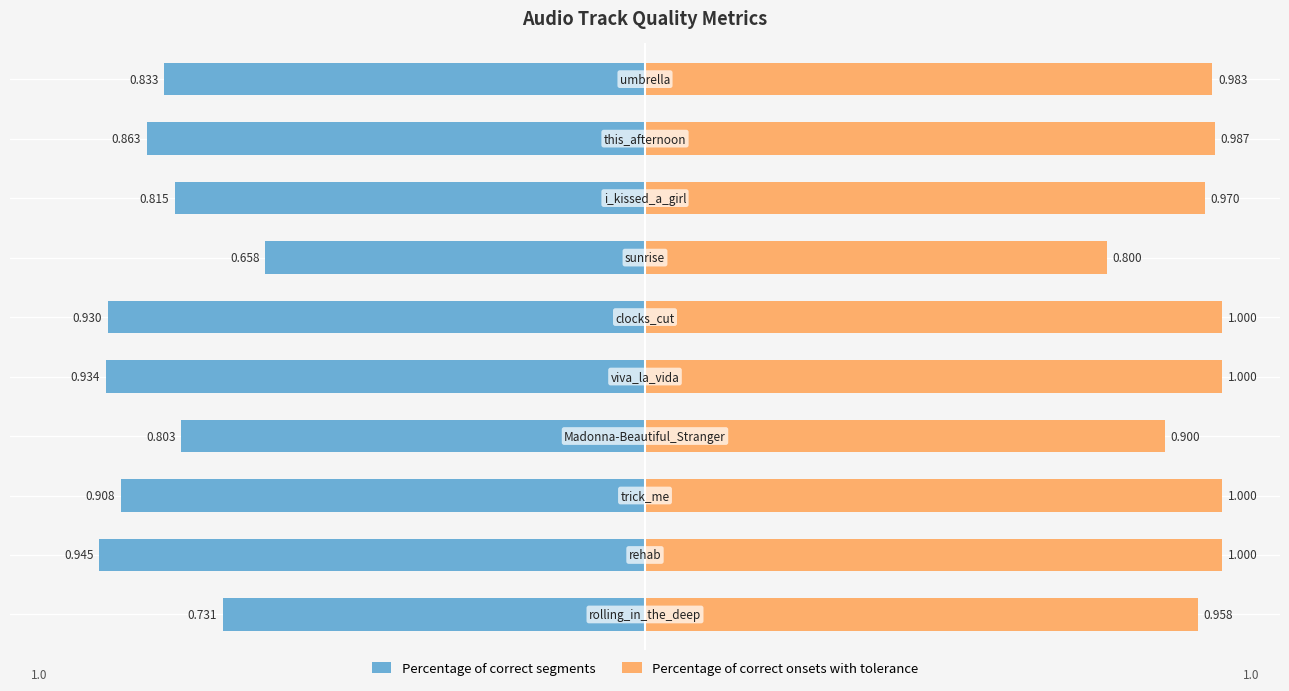

The value of Percentage of correct onsets with tolerance at 1 is 1.0. True or false?

True